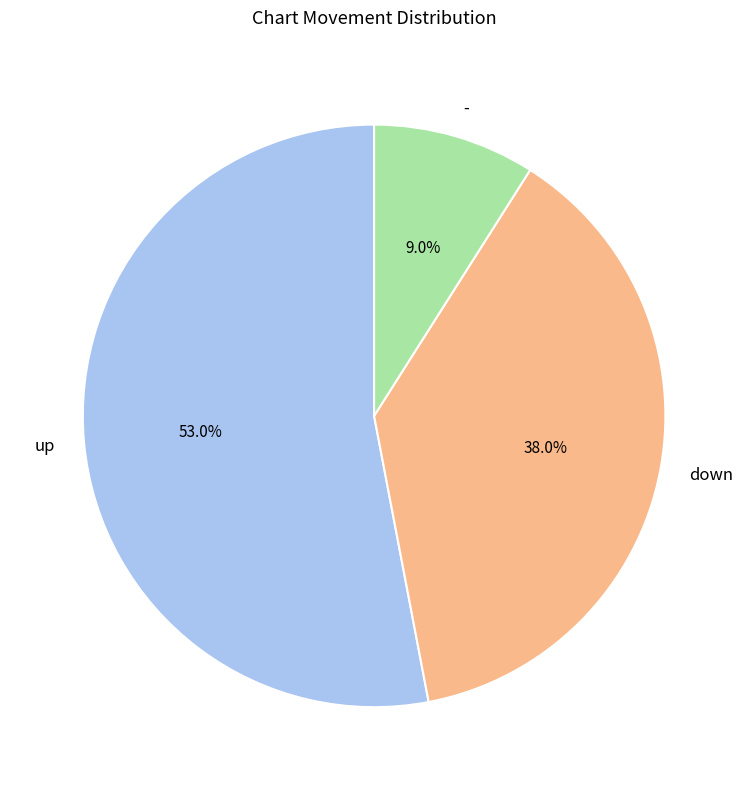

The - slice represents 4% of the pie. True or false?

False